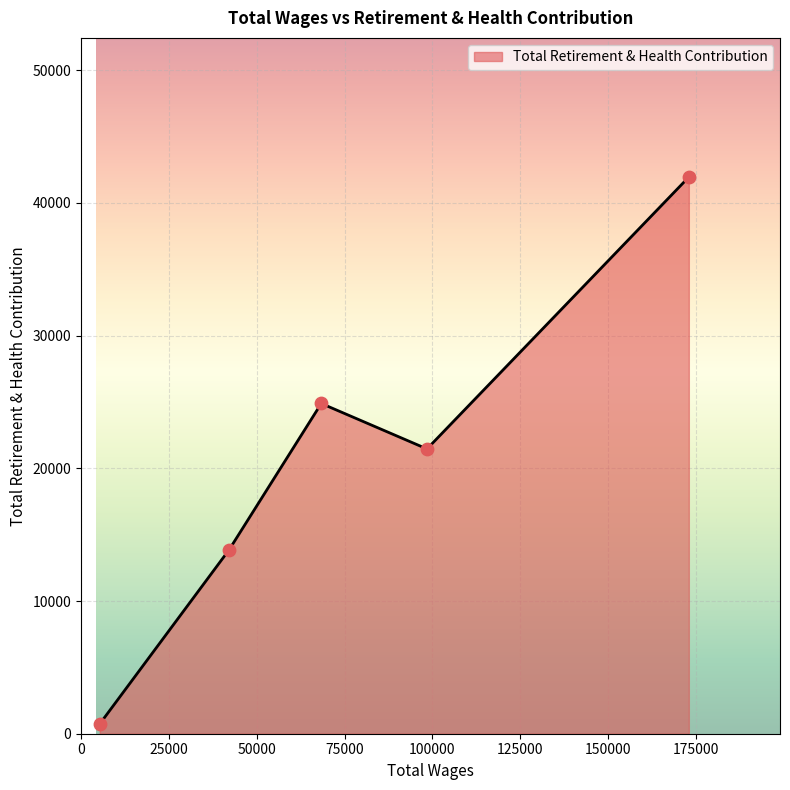

What is the average value?

20583